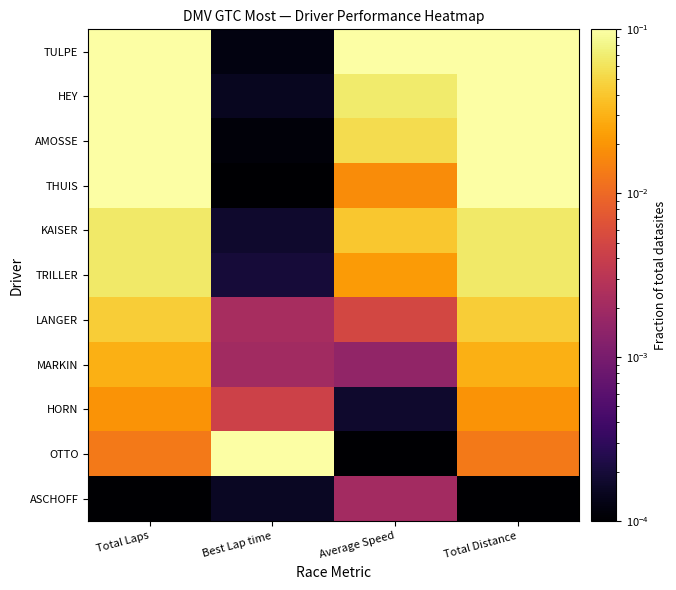

Reading right to left, extract all data points from this chart.

TULPE: Total Distance=0.1	Average Speed=0.1	Best Lap time=0.0	Total Laps=0.1
HEY: Total Distance=0.1	Average Speed=0.1	Best Lap time=0.0	Total Laps=0.1
AMOSSE: Total Distance=0.1	Average Speed=0.1	Best Lap time=0.0	Total Laps=0.1
THUIS: Total Distance=0.1	Average Speed=0.0	Best Lap time=0.0	Total Laps=0.1
KAISER: Total Distance=0.1	Average Speed=0.0	Best Lap time=0.0	Total Laps=0.1
TRILLER: Total Distance=0.1	Average Speed=0.0	Best Lap time=0.0	Total Laps=0.1
LANGER: Total Distance=0.0	Average Speed=0.0	Best Lap time=0.0	Total Laps=0.0
MARKIN: Total Distance=0.0	Average Speed=0.0	Best Lap time=0.0	Total Laps=0.0
HORN: Total Distance=0.0	Average Speed=0.0	Best Lap time=0.0	Total Laps=0.0
OTTO: Total Distance=0.0	Average Speed=0.0	Best Lap time=0.1	Total Laps=0.0
ASCHOFF: Total Distance=0.0	Average Speed=0.0	Best Lap time=0.0	Total Laps=0.0